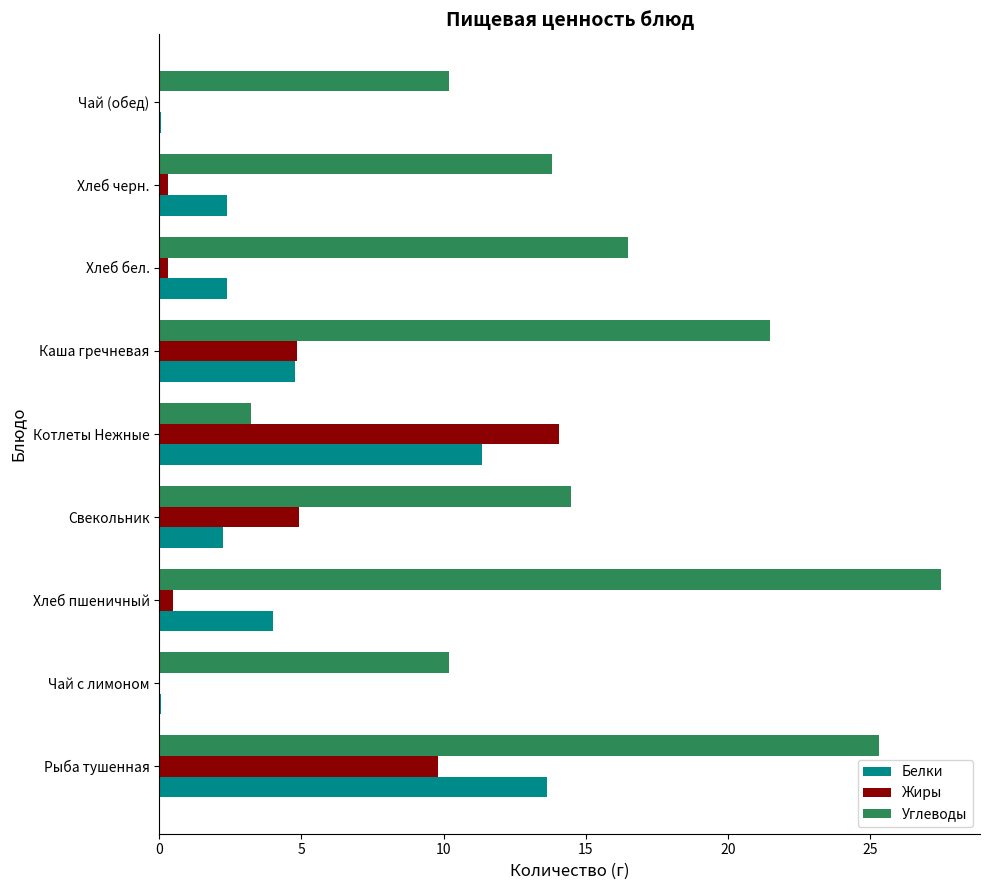

The value of Углеводы at Чай (обед) is 4.9. True or false?

False